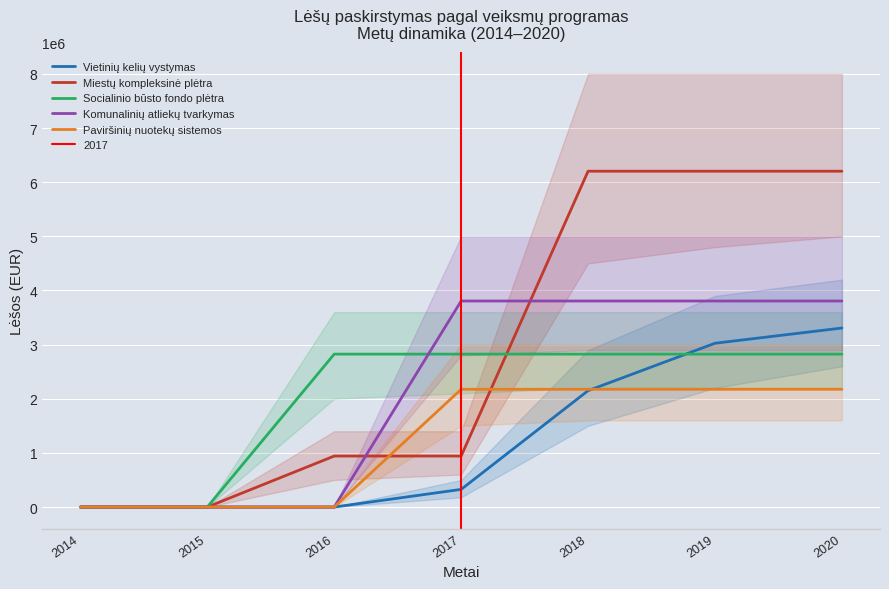

What is the average value of the Miestų kompleksinė plėtra series?

2927652.9